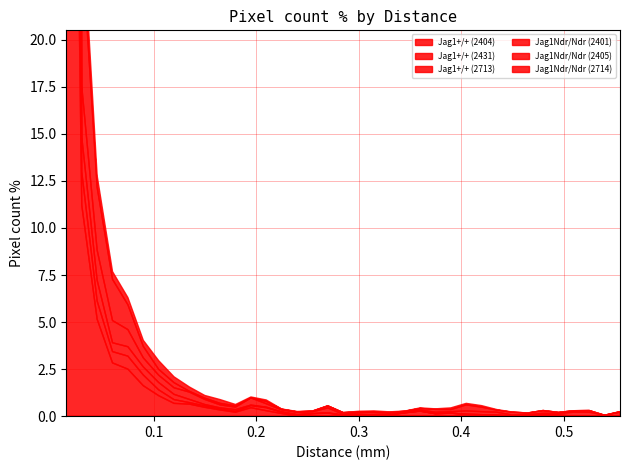

True or false: Jag1Ndr/Ndr (2714) and Jag1Ndr/Ndr (2405) intersect in this chart.

True